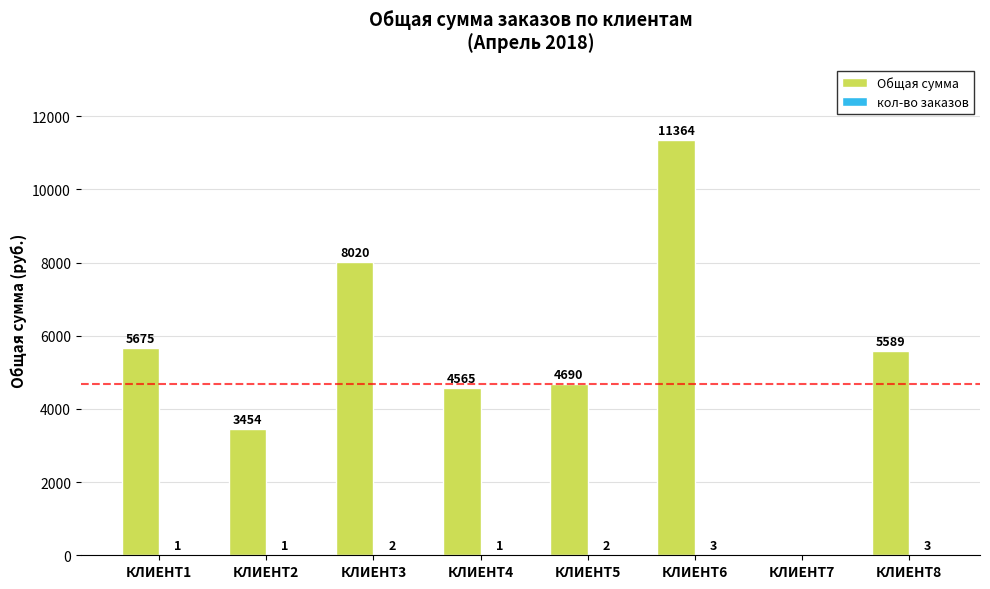

Which category has the highest value in the Общая сумма series?

КЛИЕНТ6